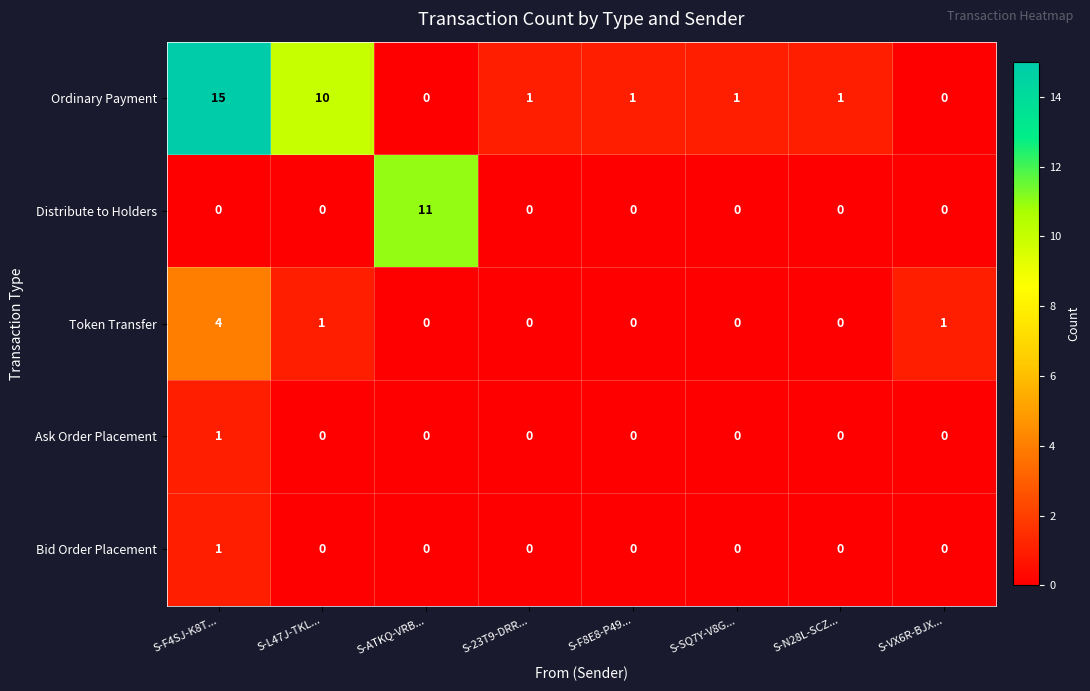

What is the difference between the maximum and minimum values in the Token Transfer series?

4